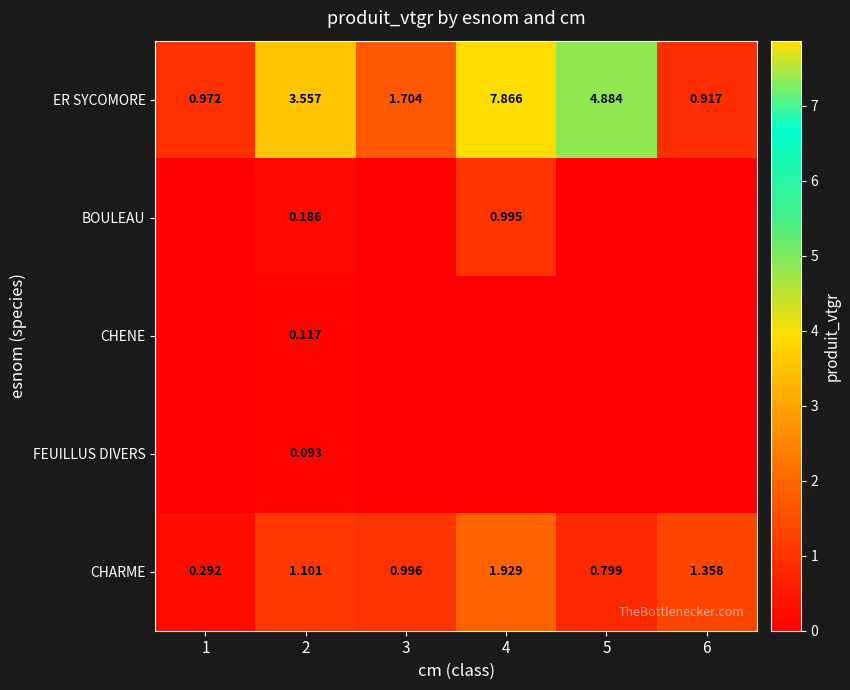

At 2, list the series in order from smallest to largest.

FEUILLUS DIVERS, CHENE, BOULEAU, CHARME, ER SYCOMORE